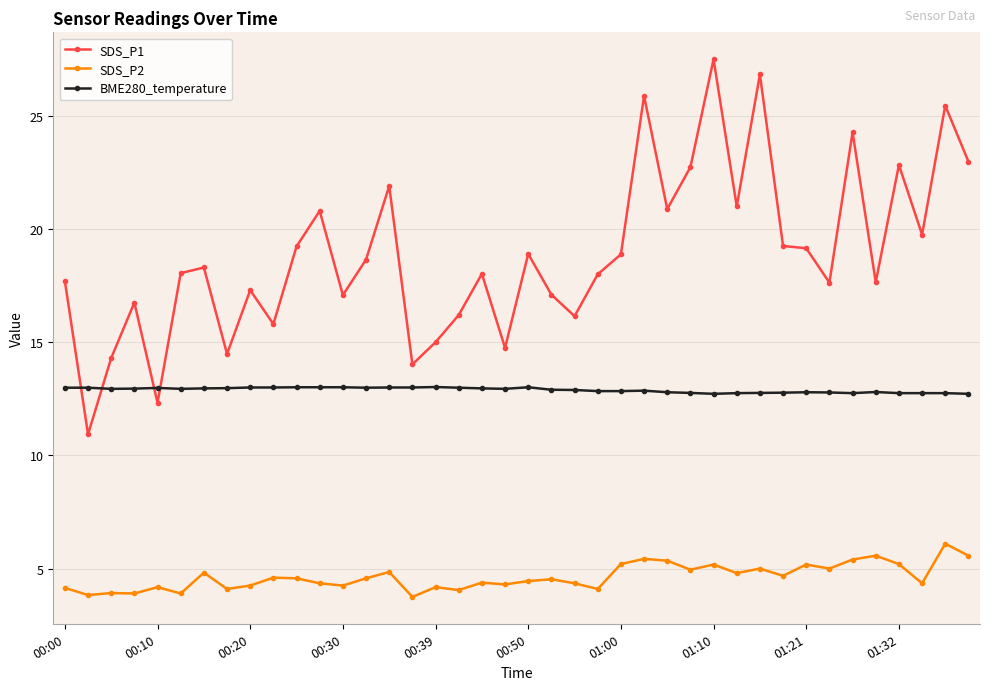

What are all the series names shown in the legend?

SDS_P1, SDS_P2, BME280_temperature